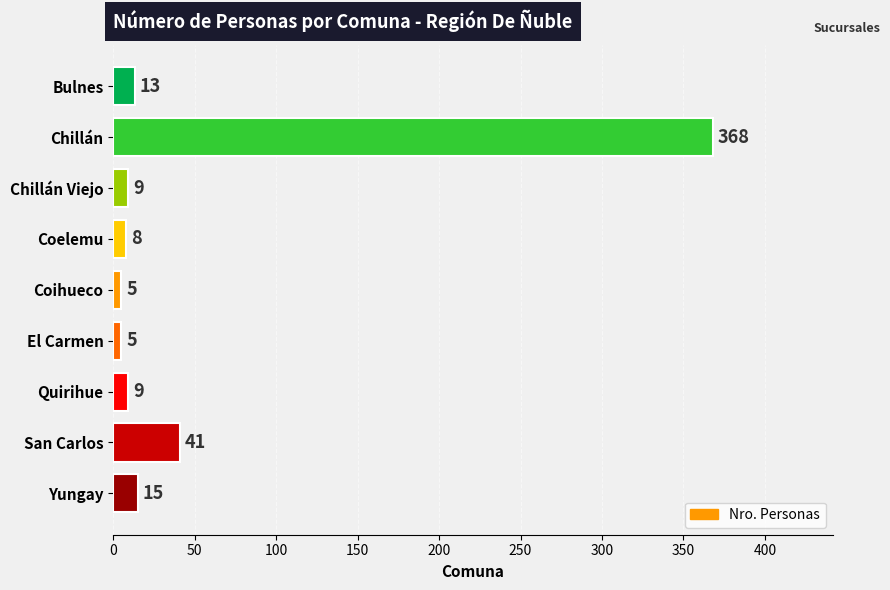

The value at Chillán Viejo is 9. True or false?

True